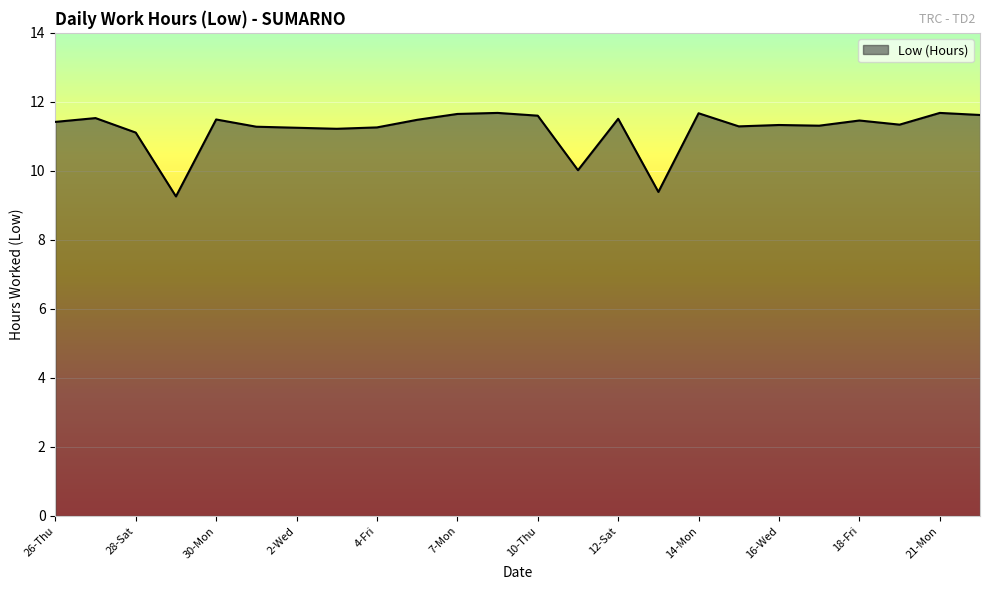

What is the greatest value displayed?

11.7